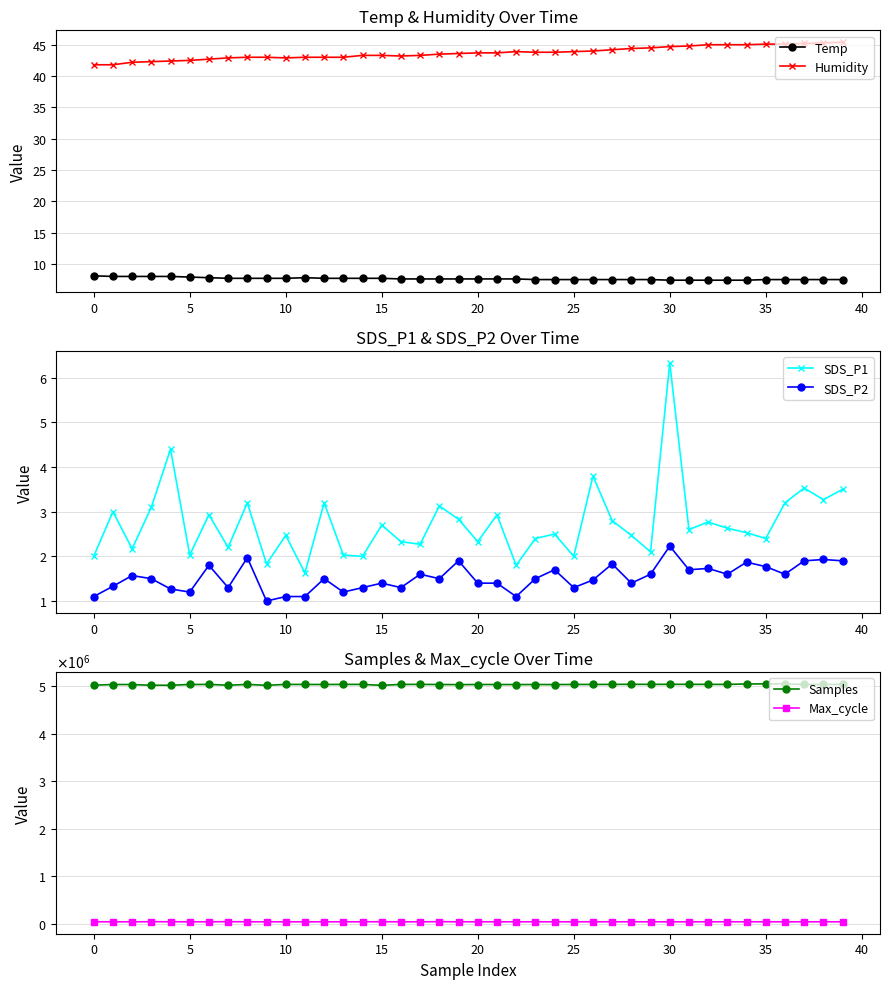

True or false: Temp and Humidity cross at least once.

False